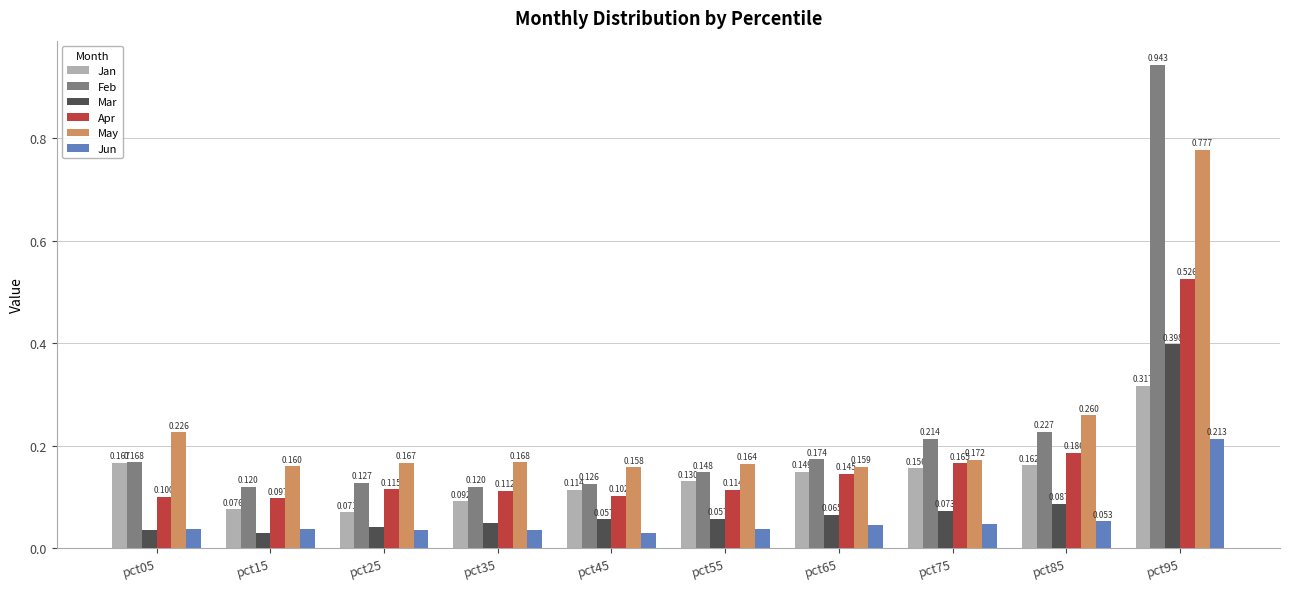

At pct95, list the series in order from largest to smallest.

Feb, May, Apr, Mar, Jan, Jun